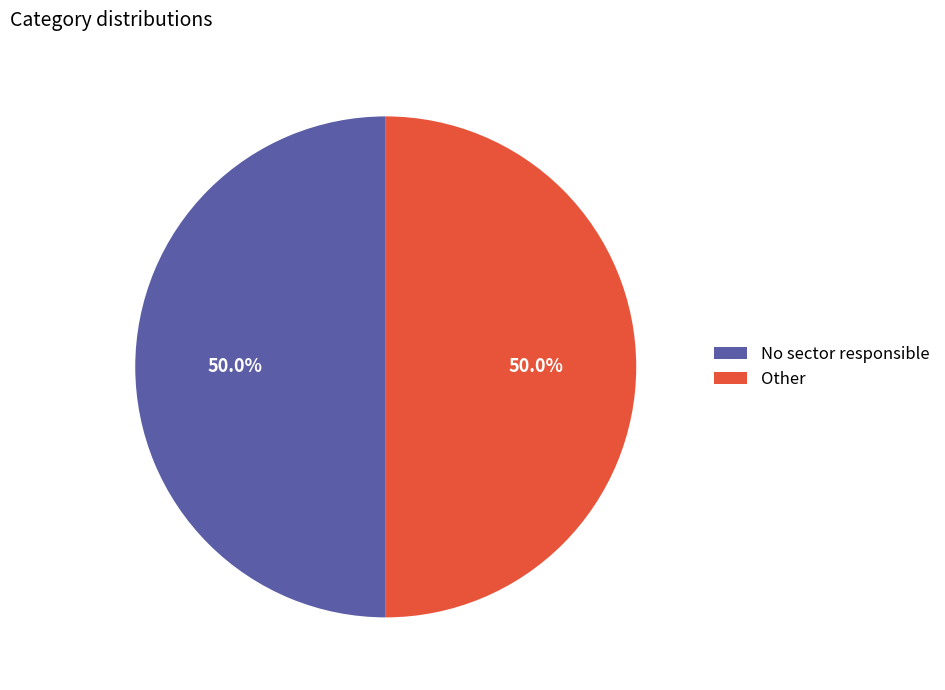

How many segments does this pie chart have?

2